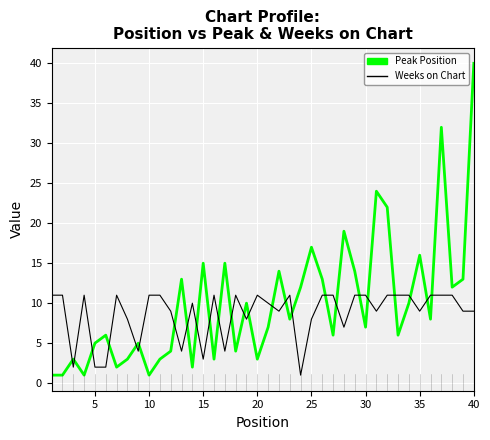

List the series in order of their peak value, highest first.

Peak Position, Weeks on Chart